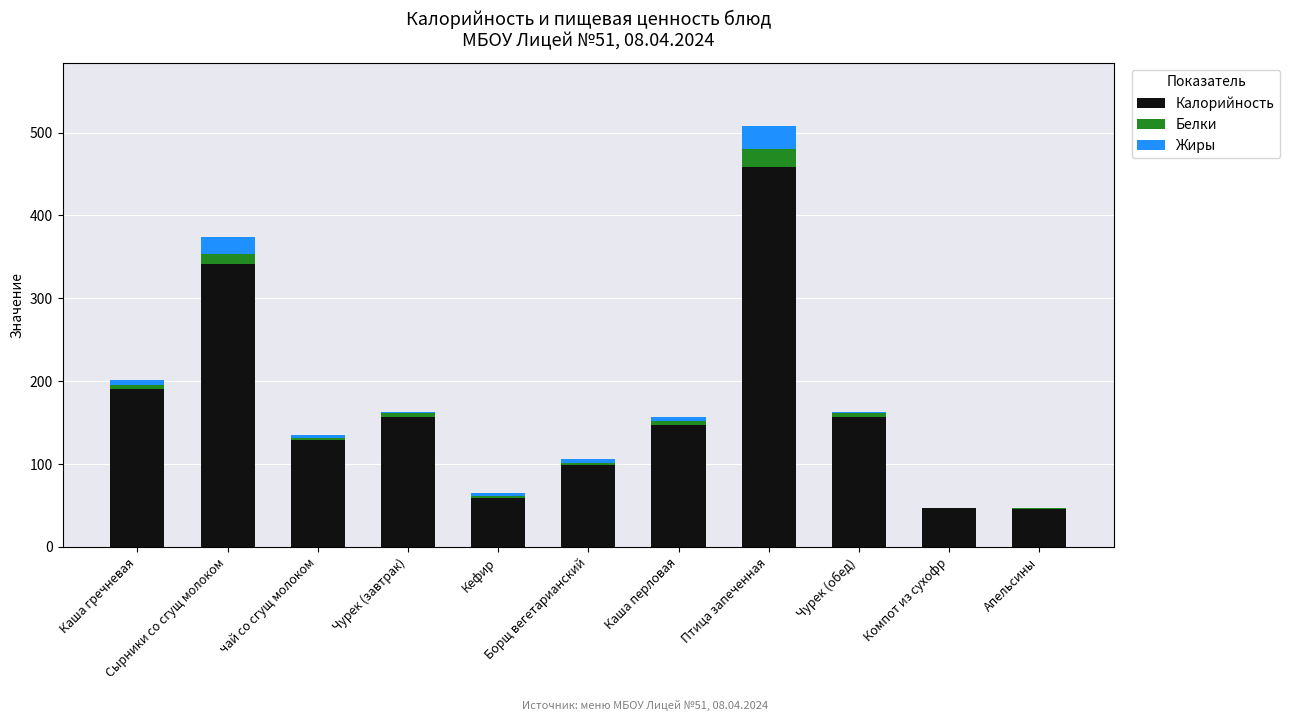

Are the bars horizontal?

No